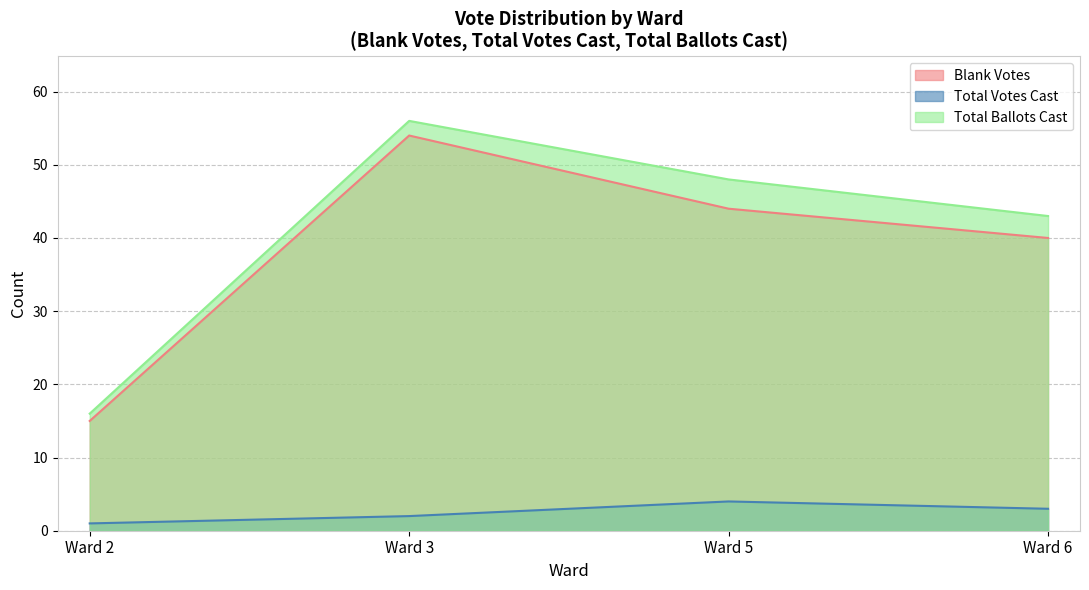

True or false: Total Votes Cast and Blank Votes cross at least once.

False